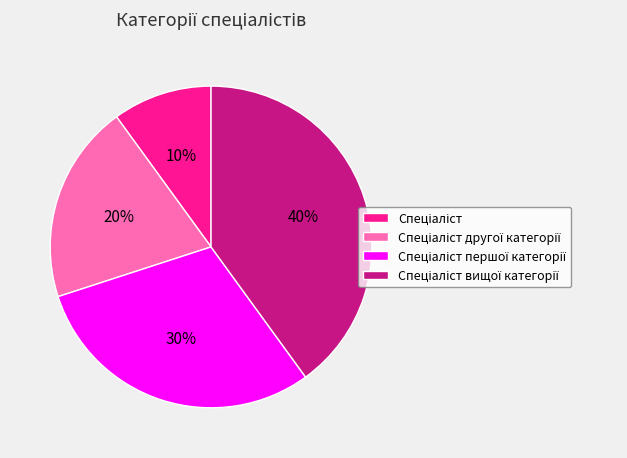

Is there any slice that represents more than half of the pie?

No